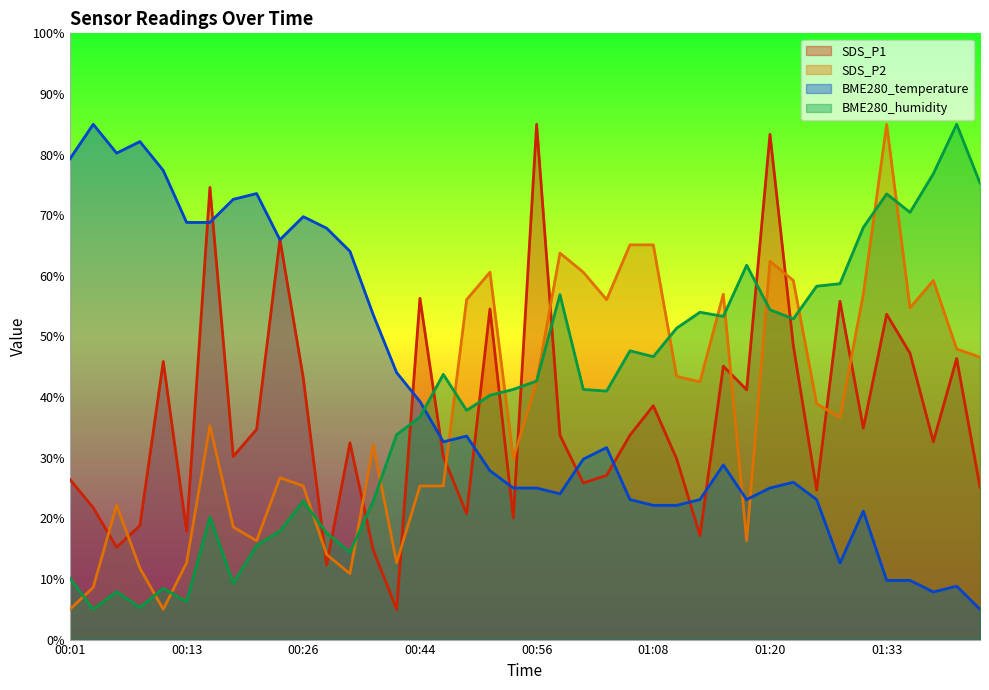

Does the chart display data point markers on the line(s)?

No